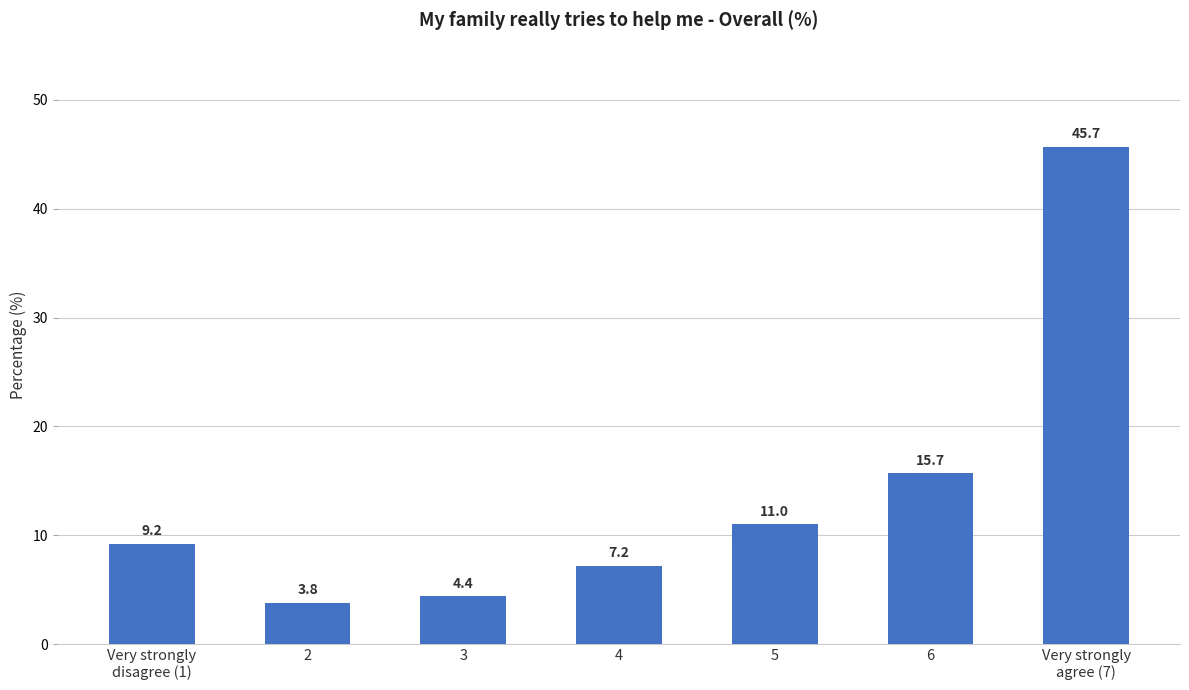

What is the label of the 6th bar from the left?

6